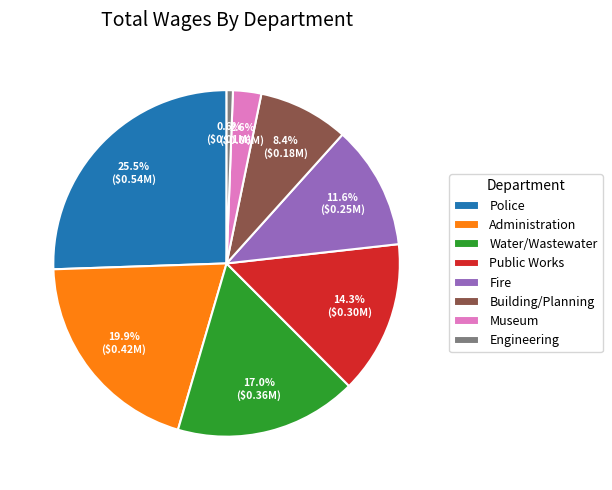

What is the total percentage of Public Works and Police?

39.8%